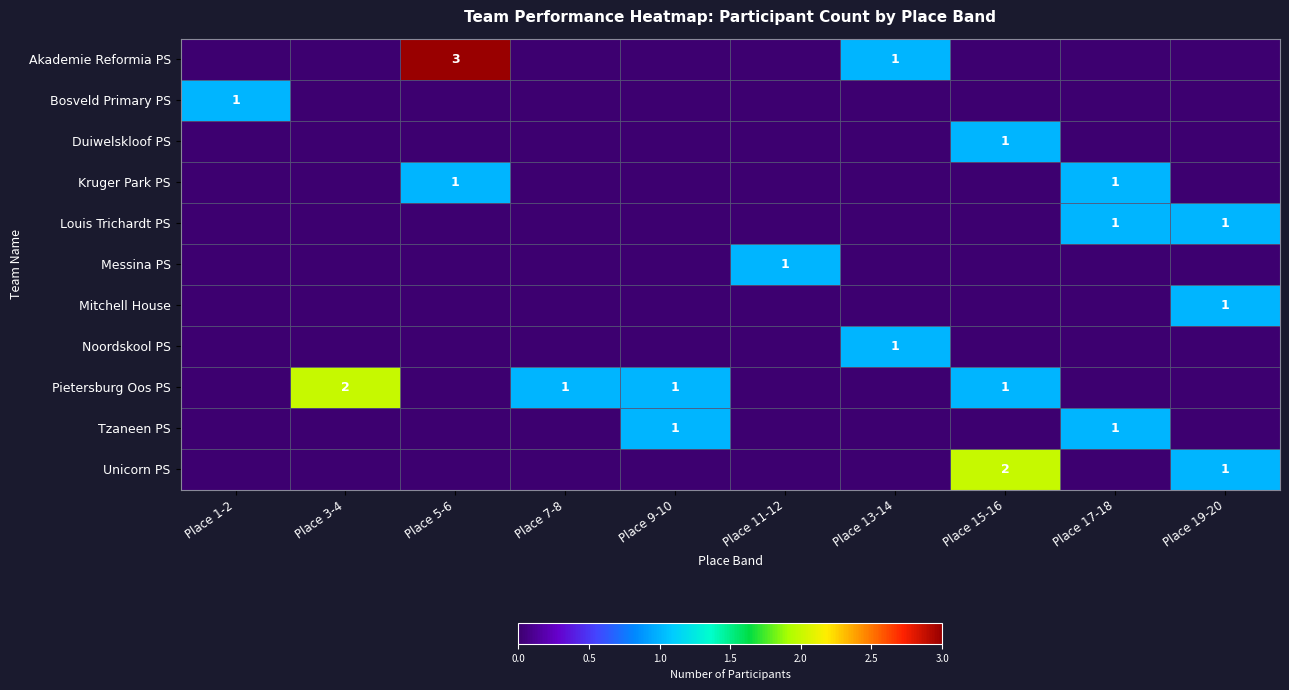

What is the spread (max minus min) of values at Place 9-10?

1